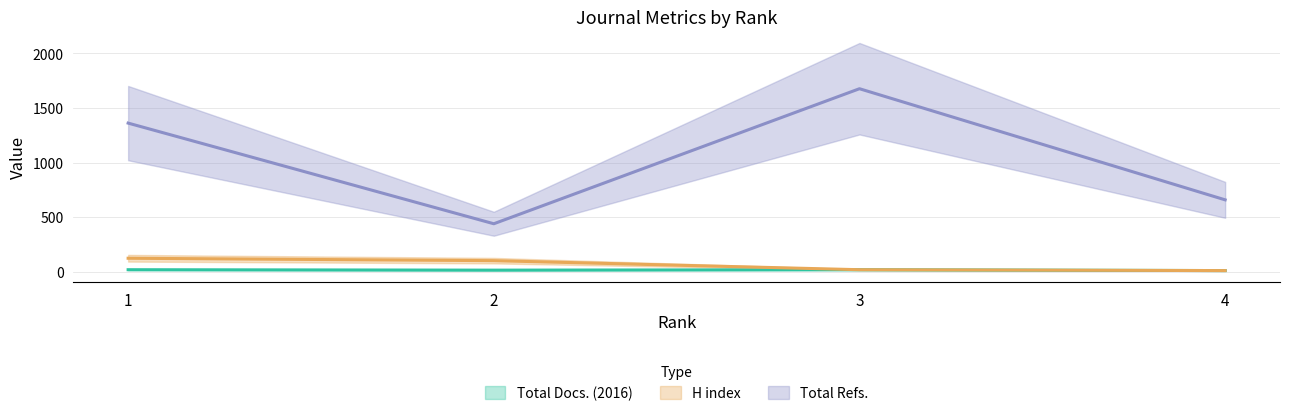

Where is the first local maximum for Total Refs.?

3